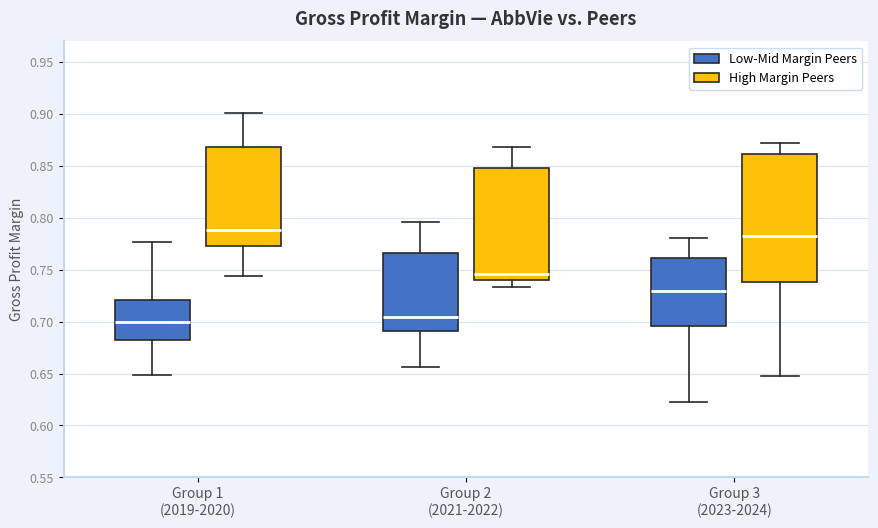

Reading left to right, read every box against the y-axis: the position of its median line, the range the box covers, and the ends of its whiskers. The values are not printed on the chart, so give them approximately, as read against the axis.

Group 1 (2019-2020) (Low-Mid Margin Peers): median 0.700, box 0.680 to 0.720, whiskers 0.650 to 0.775
Group 1 (2019-2020) (High Margin Peers): median 0.790, box 0.775 to 0.870, whiskers 0.745 to 0.900
Group 2 (2021-2022) (Low-Mid Margin Peers): median 0.705, box 0.690 to 0.765, whiskers 0.655 to 0.795
Group 2 (2021-2022) (High Margin Peers): median 0.745, box 0.740 to 0.850, whiskers 0.735 to 0.870
Group 3 (2023-2024) (Low-Mid Margin Peers): median 0.730, box 0.695 to 0.760, whiskers 0.625 to 0.780
Group 3 (2023-2024) (High Margin Peers): median 0.780, box 0.740 to 0.860, whiskers 0.650 to 0.870